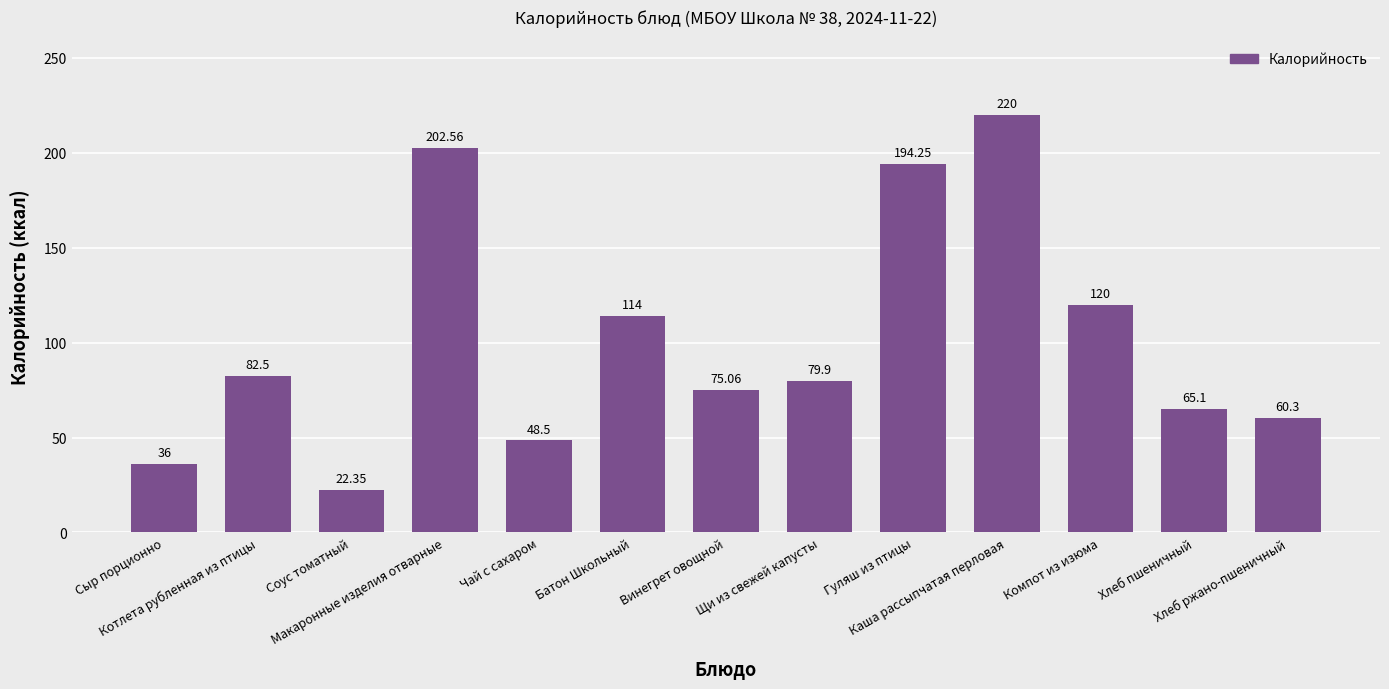

How many categories are shown in the chart?

13